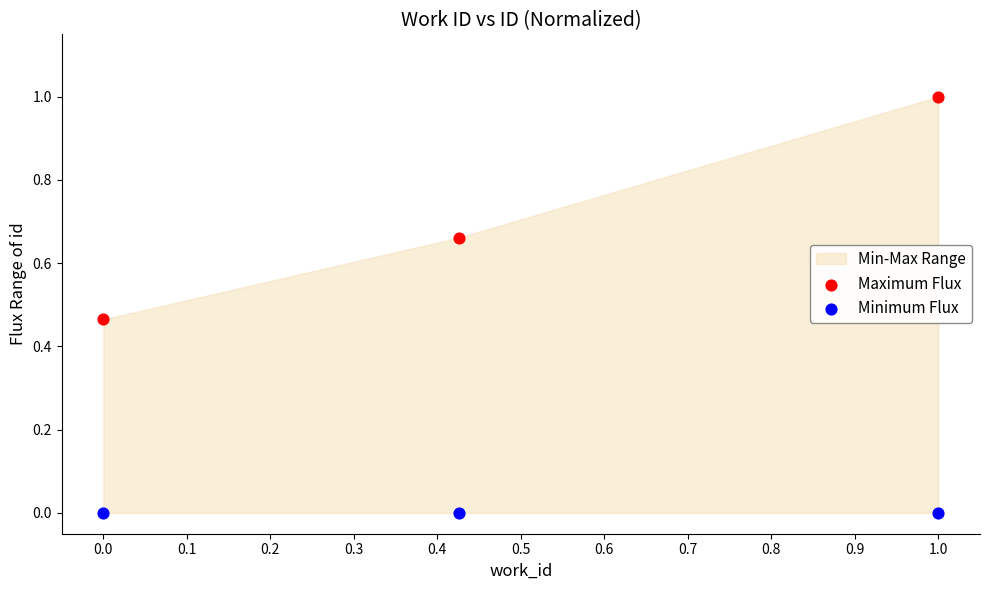

Across all data points, what is the average Y value?

0.4